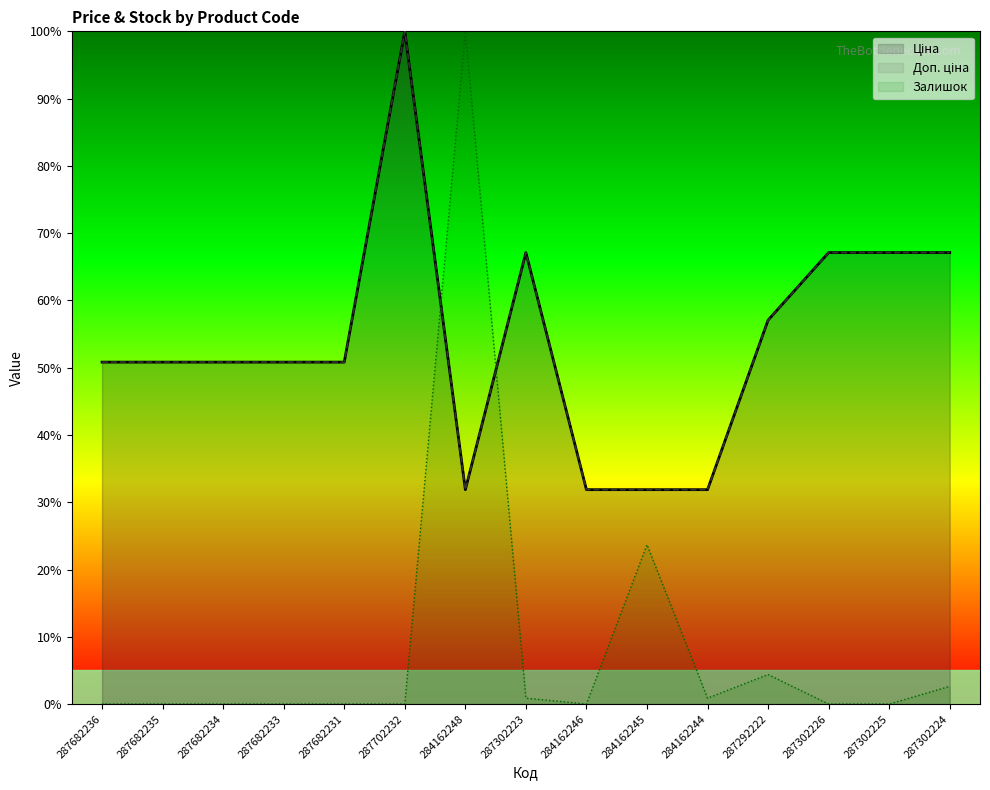

The Ціна series shows 15.3 at 287302225. True or false?

False